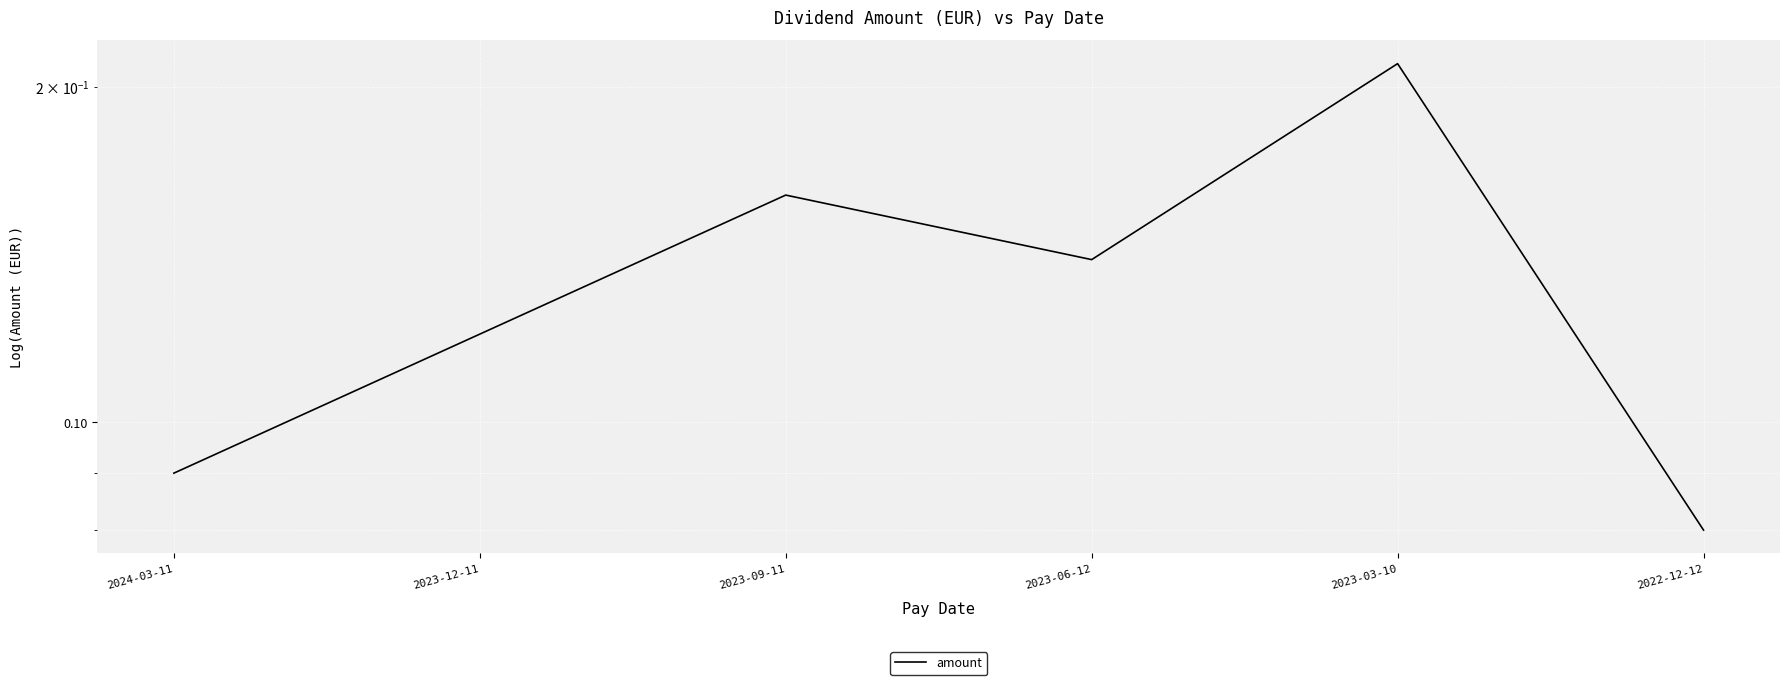

Reading left to right, transcribe all the data shown in this chart.

2024-03-11=0.1	2023-12-11=0.1	2023-09-11=0.2	2023-06-12=0.1	2023-03-10=0.2	2022-12-12=0.1